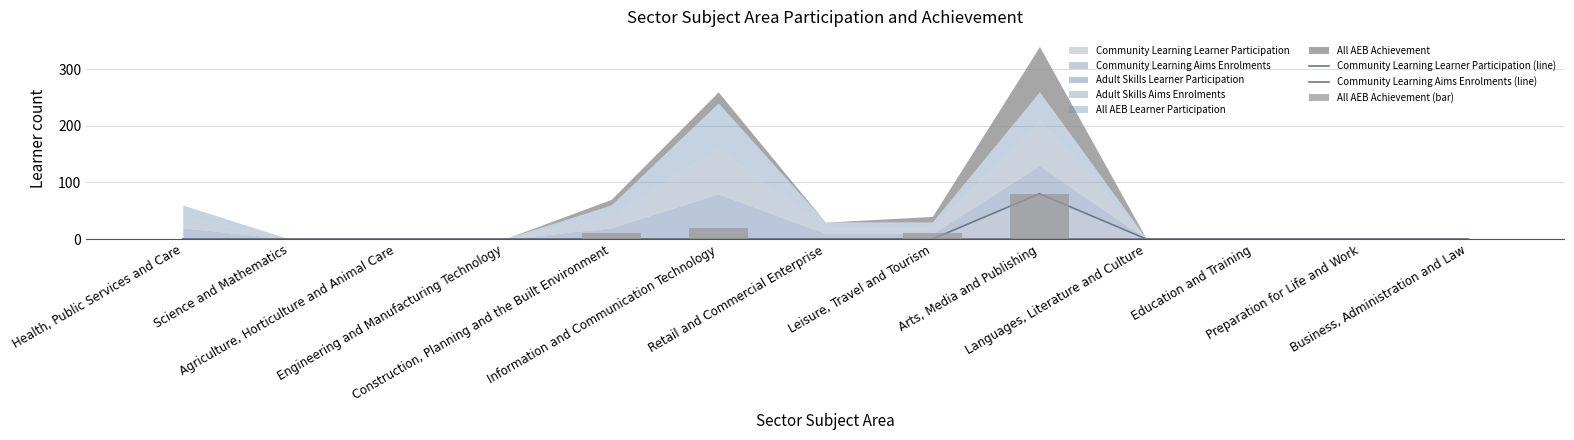

How many groups of bars are there?

13